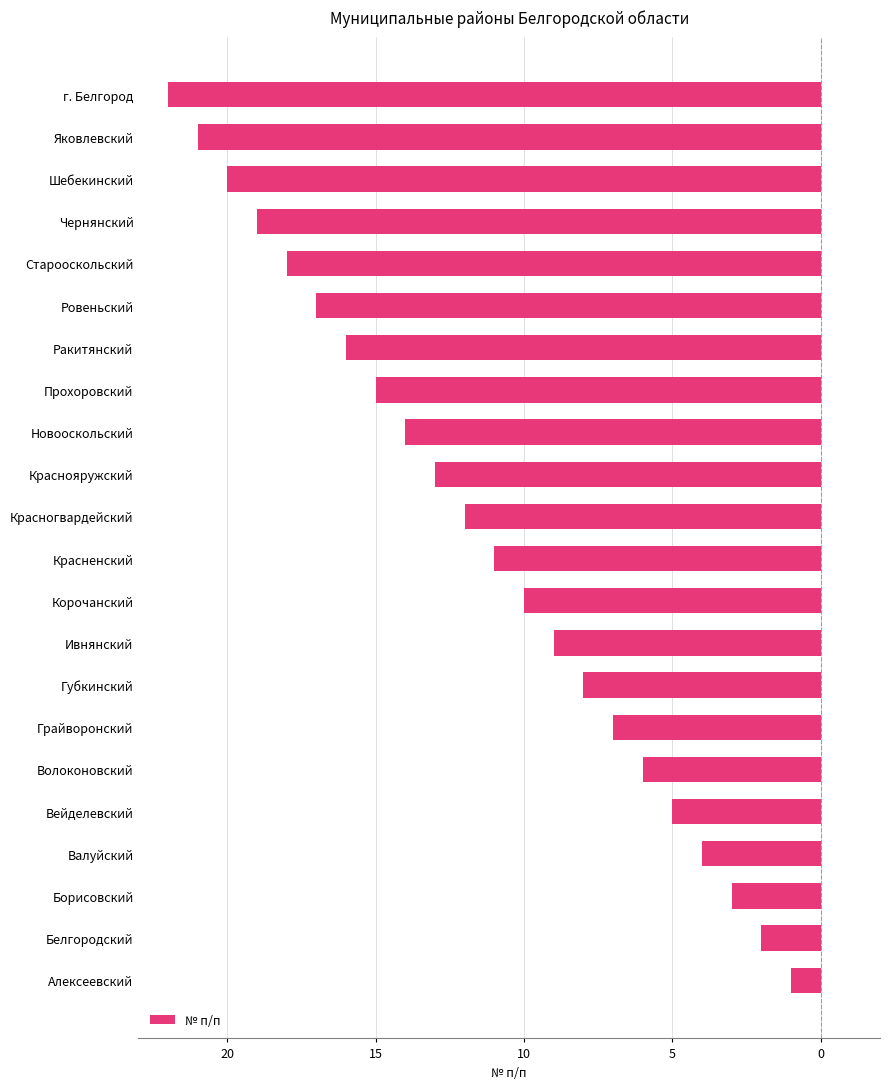

Are the bars horizontal?

Yes